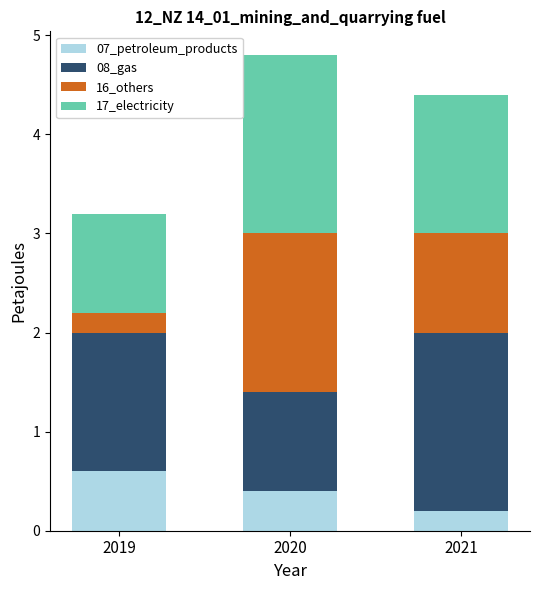

How many bars are there in total?

3